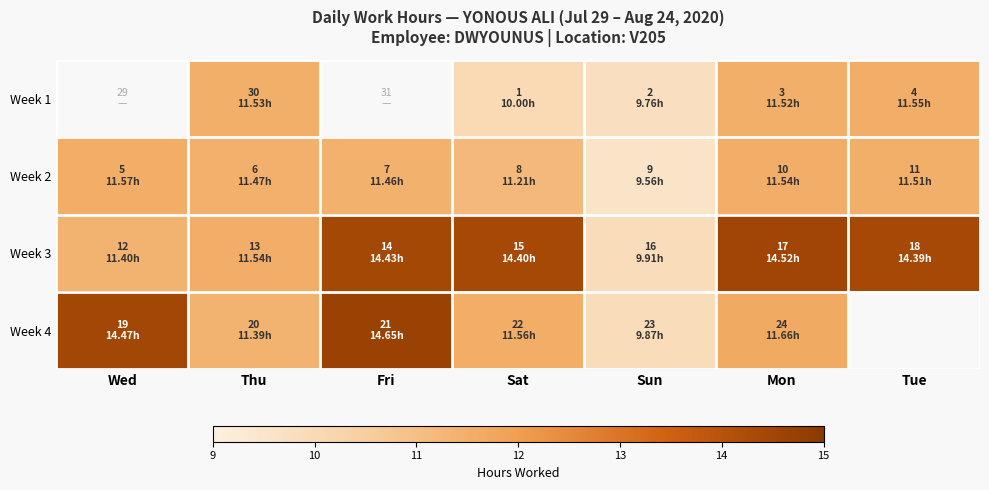

How many values in the Week 3 series are below 14?

3